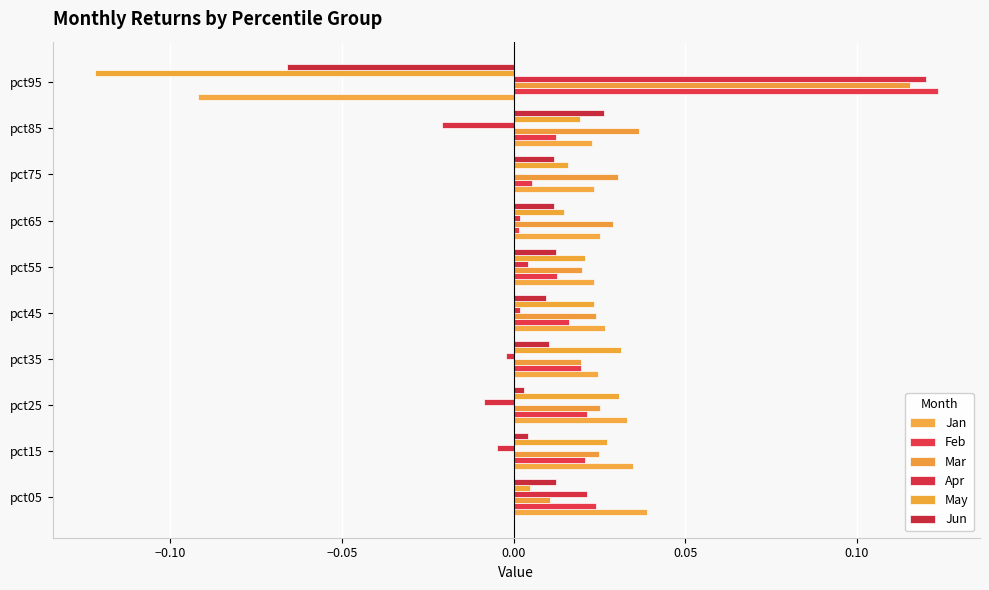

What are all the series names shown in the legend?

Jan, Feb, Mar, Apr, May, Jun